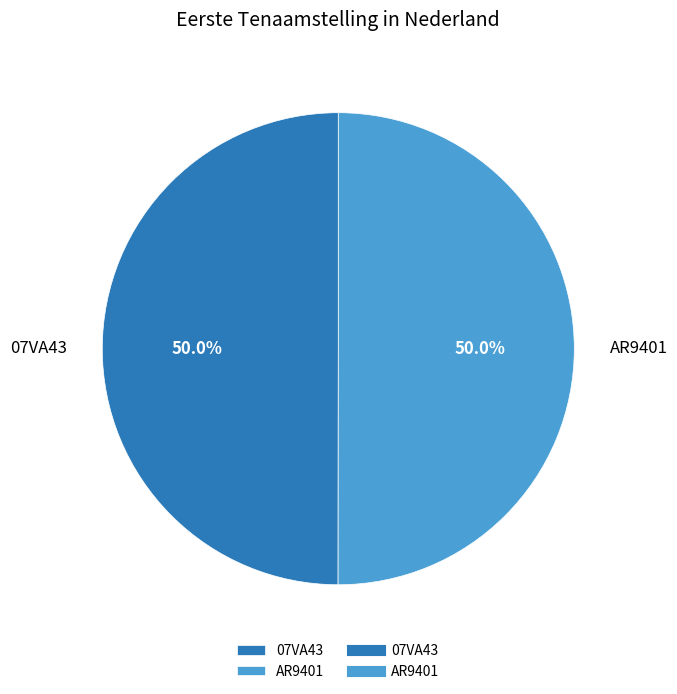

How many slices are in this pie chart?

2